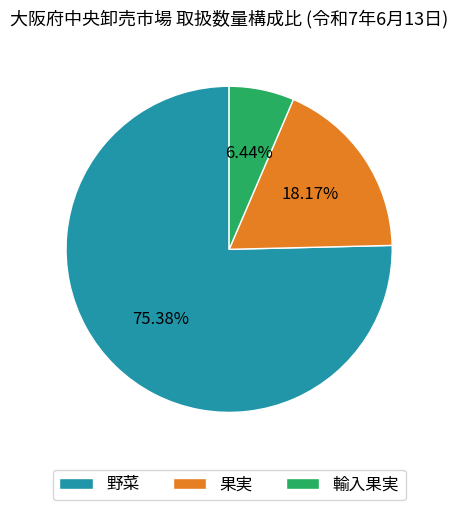

What is the smallest slice in the pie chart?

輸入果実